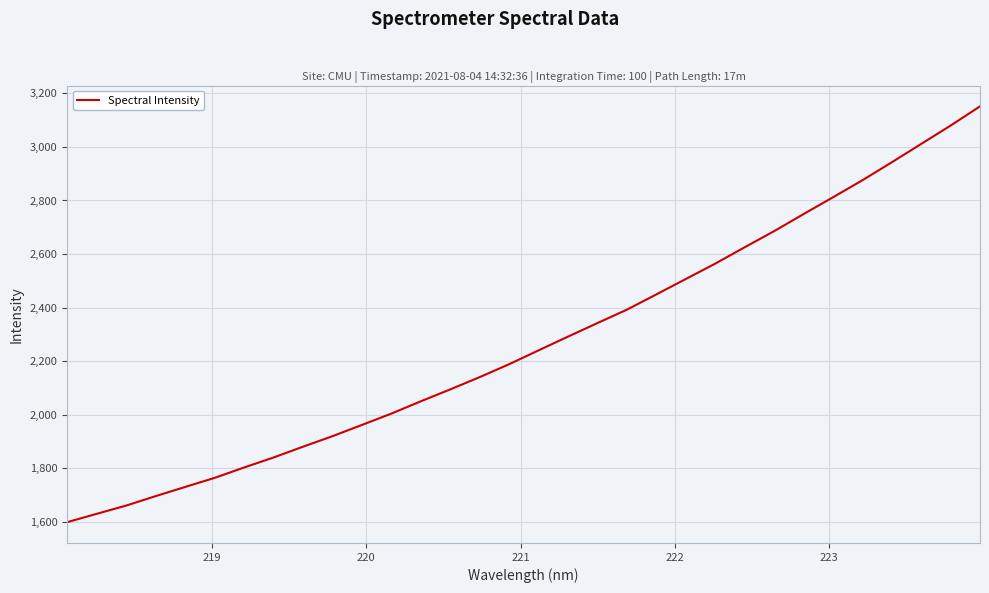

What is the smallest value displayed?

1597.7